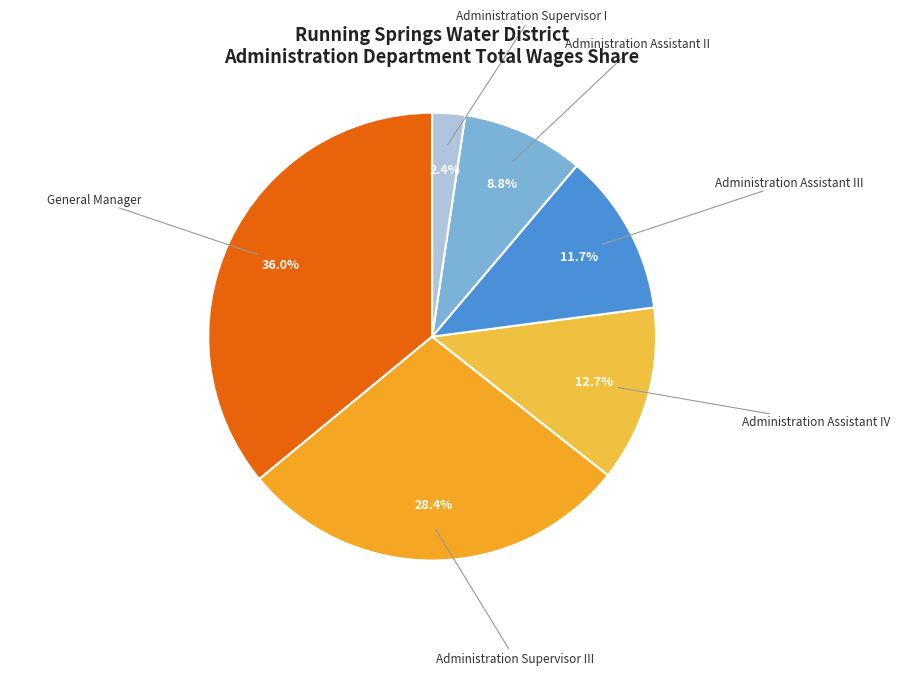

Which slice is the largest?

General Manager